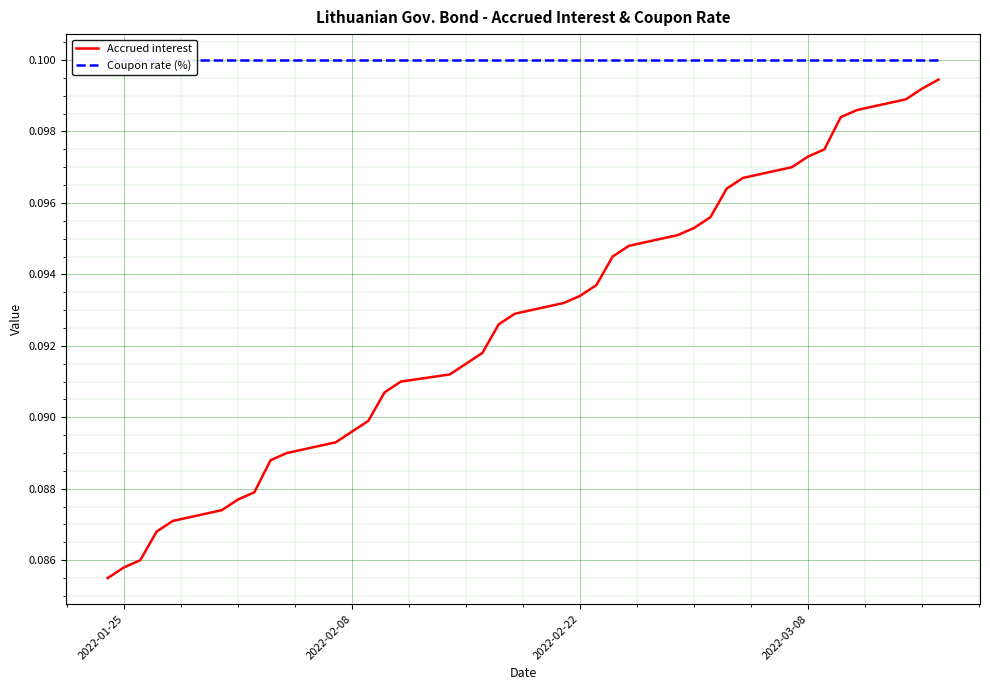

True or false: Accrued interest and Coupon rate (%) intersect in this chart.

False